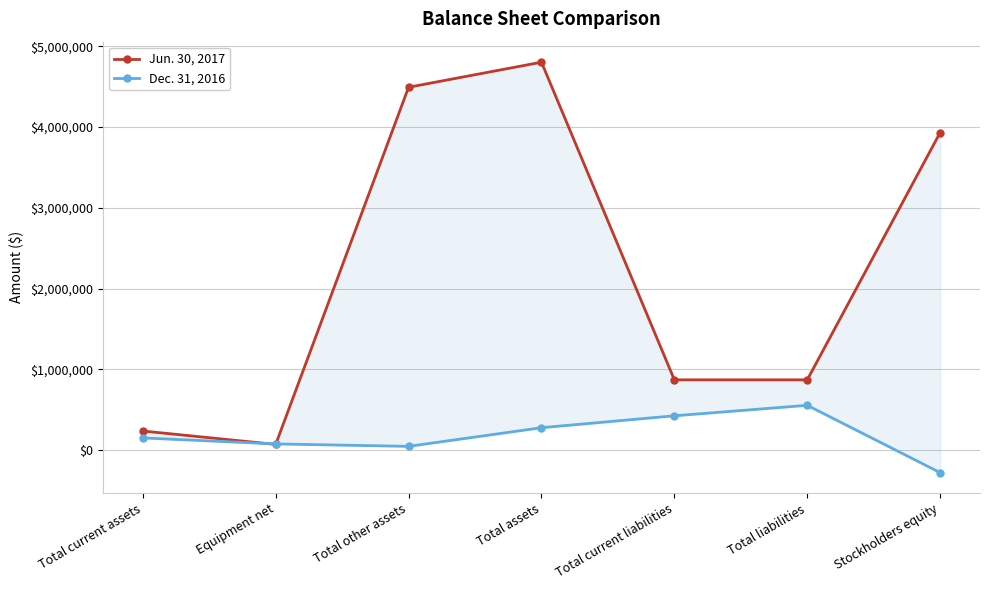

What is the highest value of the Dec. 31, 2016 series?

555838